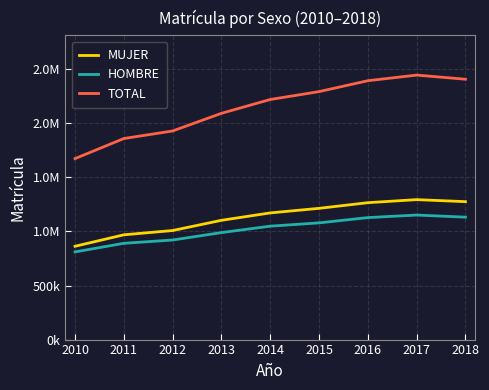

Which series has the largest range (max minus min)?

TOTAL